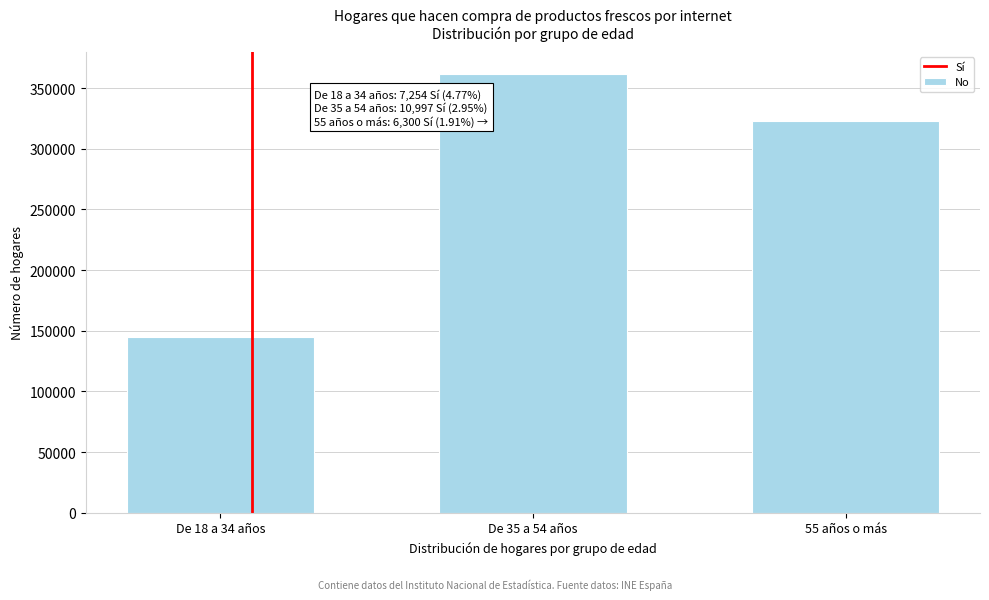

Reading left to right, list all the values displayed in this chart.

144826	361750	323154